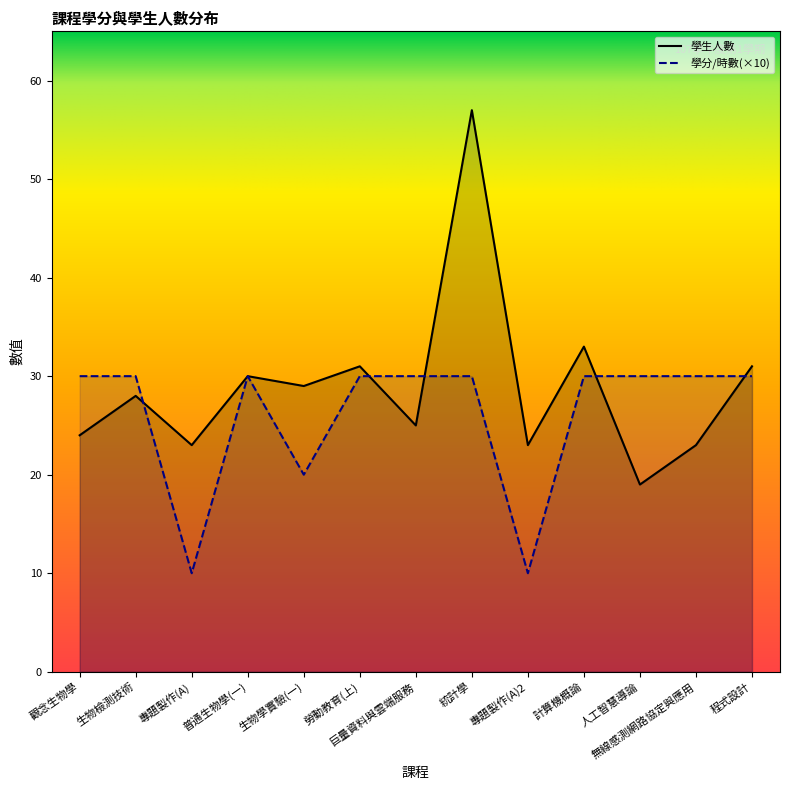

Is the value of 學生人數 at 專題製作(A)2 greater than the value of 學分/時數 at 統計學?

No